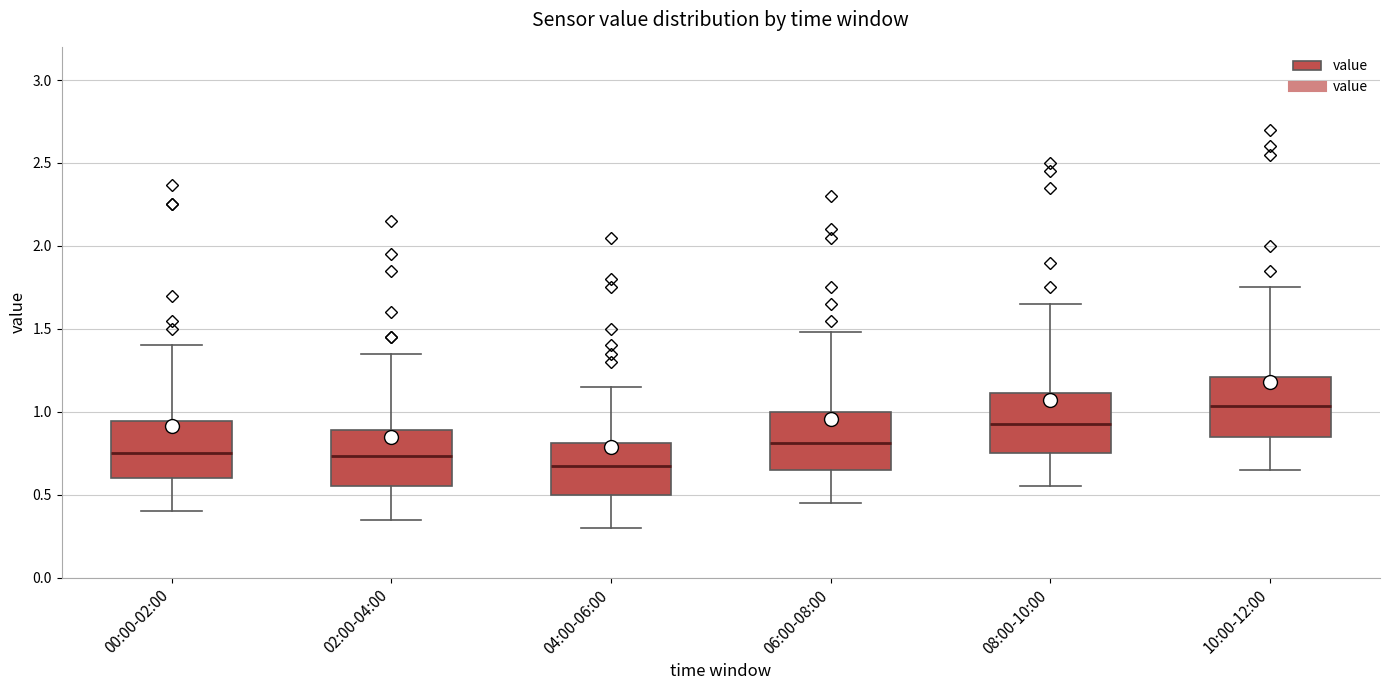

Reading left to right, read every box against the y-axis: the position of its median line, the range the box covers, and the ends of its whiskers. The values are not printed on the chart, so give them approximately, as read against the axis.

00:00-02:00: median 0.75, box 0.60 to 0.95, whiskers 0.40 to 1.40
02:00-04:00: median 0.75, box 0.55 to 0.90, whiskers 0.35 to 1.35
04:00-06:00: median 0.70, box 0.50 to 0.80, whiskers 0.30 to 1.15
06:00-08:00: median 0.80, box 0.65 to 1.00, whiskers 0.45 to 1.50
08:00-10:00: median 0.95, box 0.75 to 1.10, whiskers 0.55 to 1.65
10:00-12:00: median 1.05, box 0.85 to 1.20, whiskers 0.65 to 1.75